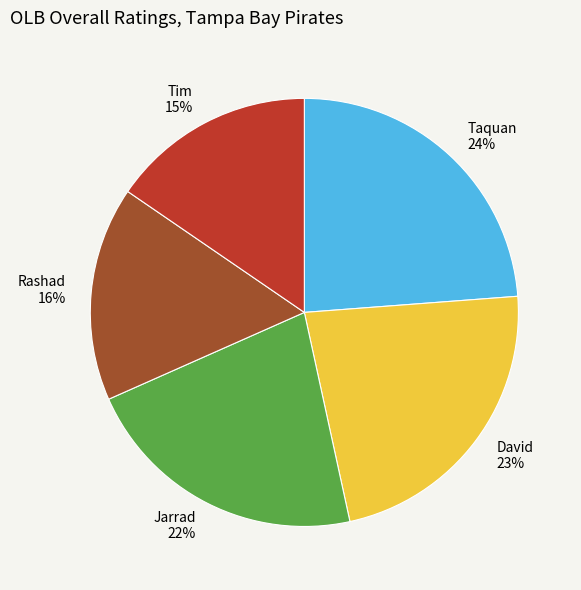

Is the sum of Rashad and David greater than half?

No